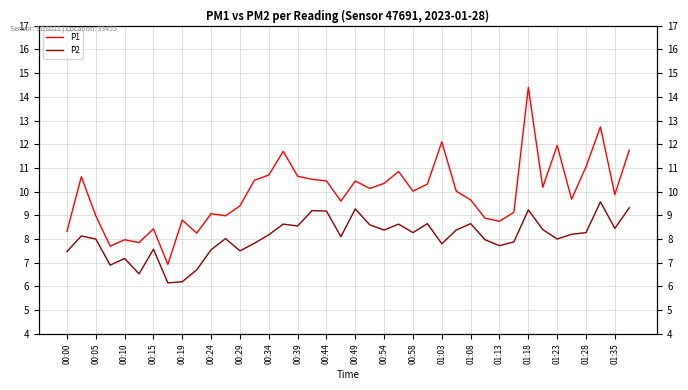

The P2 series shows 10.5 at 01:23. True or false?

False